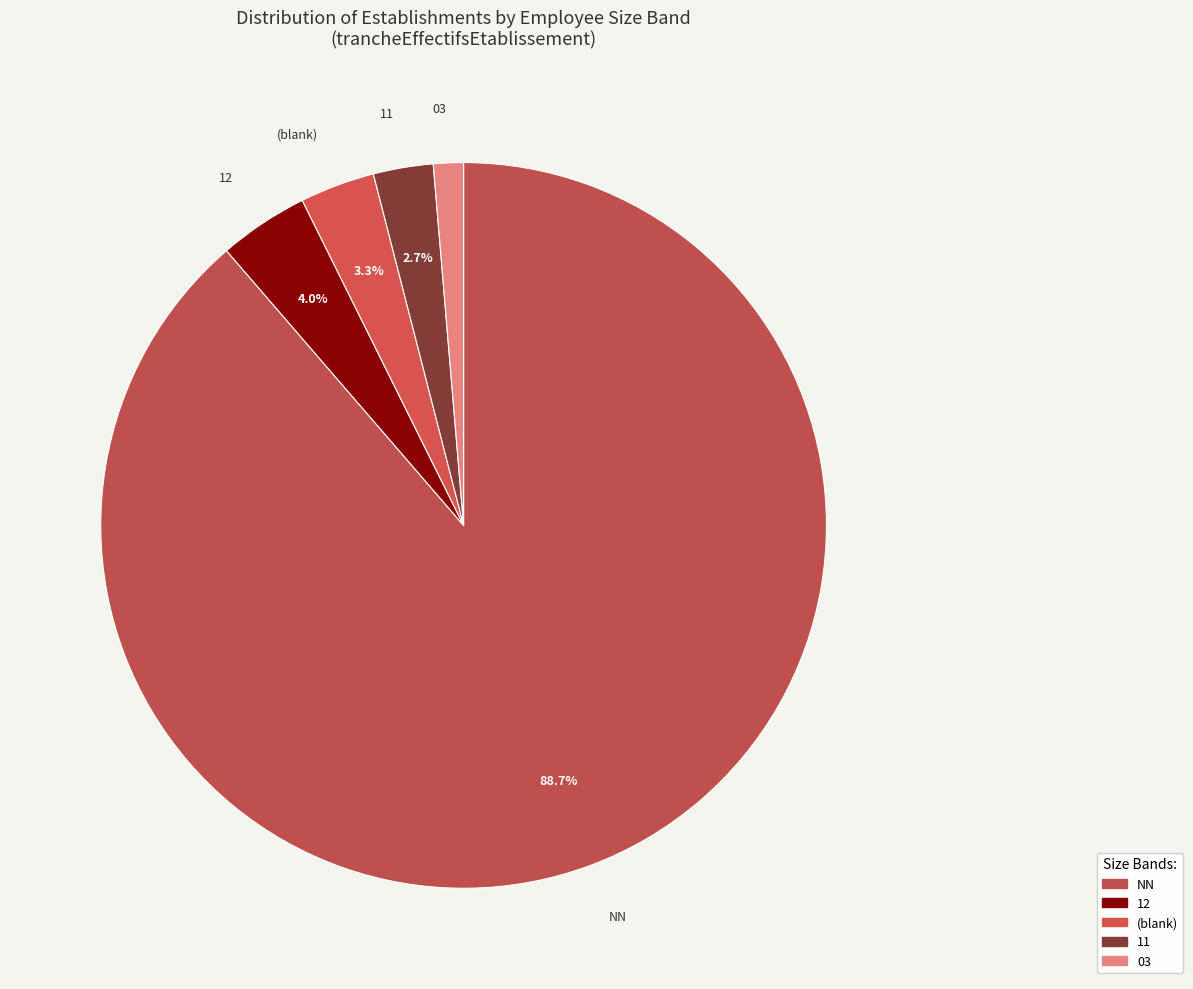

How many slices are in this pie chart?

5